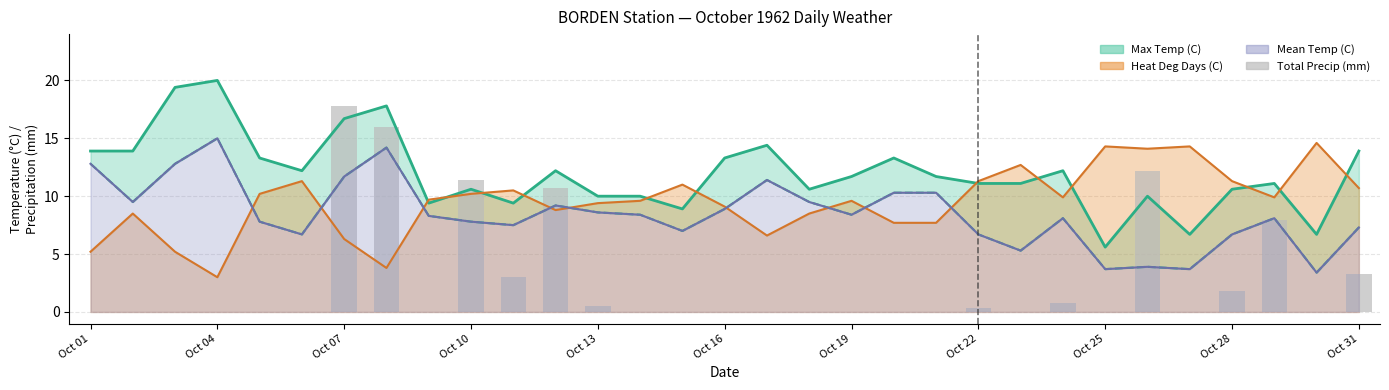

Are the bars horizontal?

No